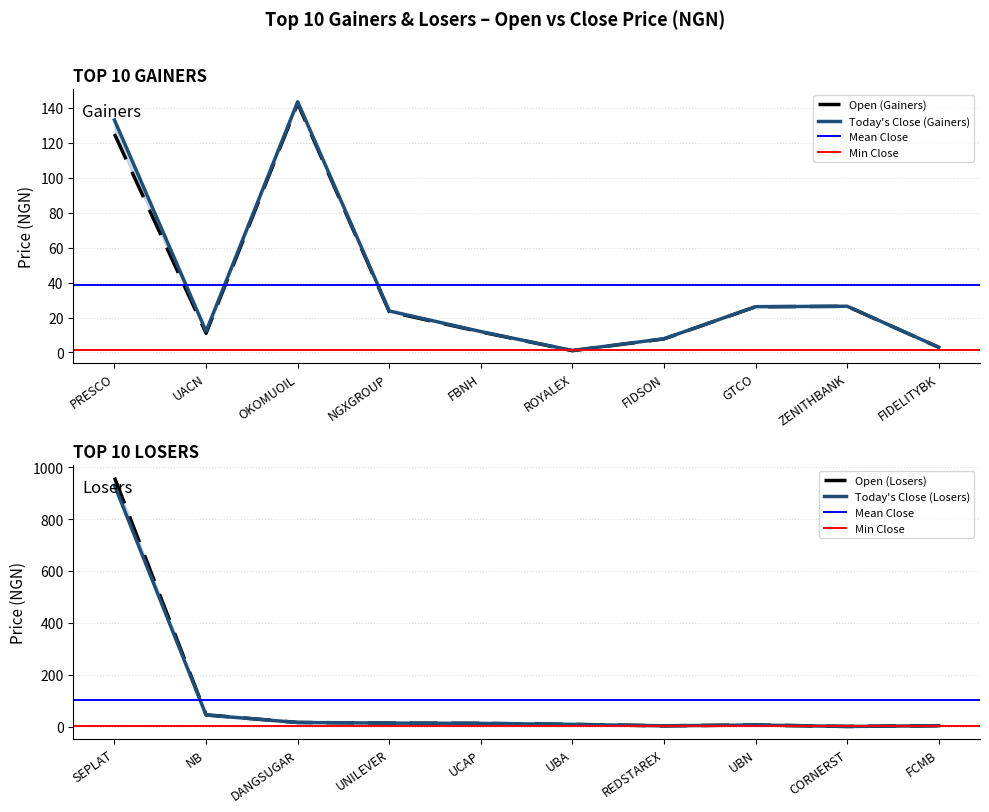

At which label does OPEN_Gainers reach its minimum?

ROYALEX